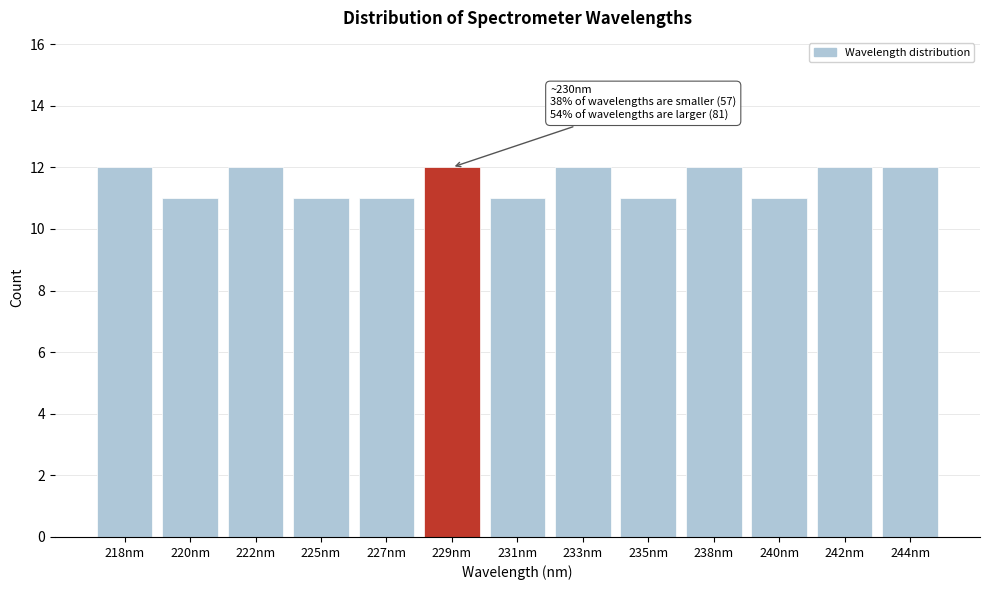

Reading left to right, transcribe all the data shown in this chart.

218nm=12	220nm=11	222nm=12	225nm=11	227nm=11	229nm=12	231nm=11	233nm=12	235nm=11	238nm=12	240nm=11	242nm=12	244nm=12